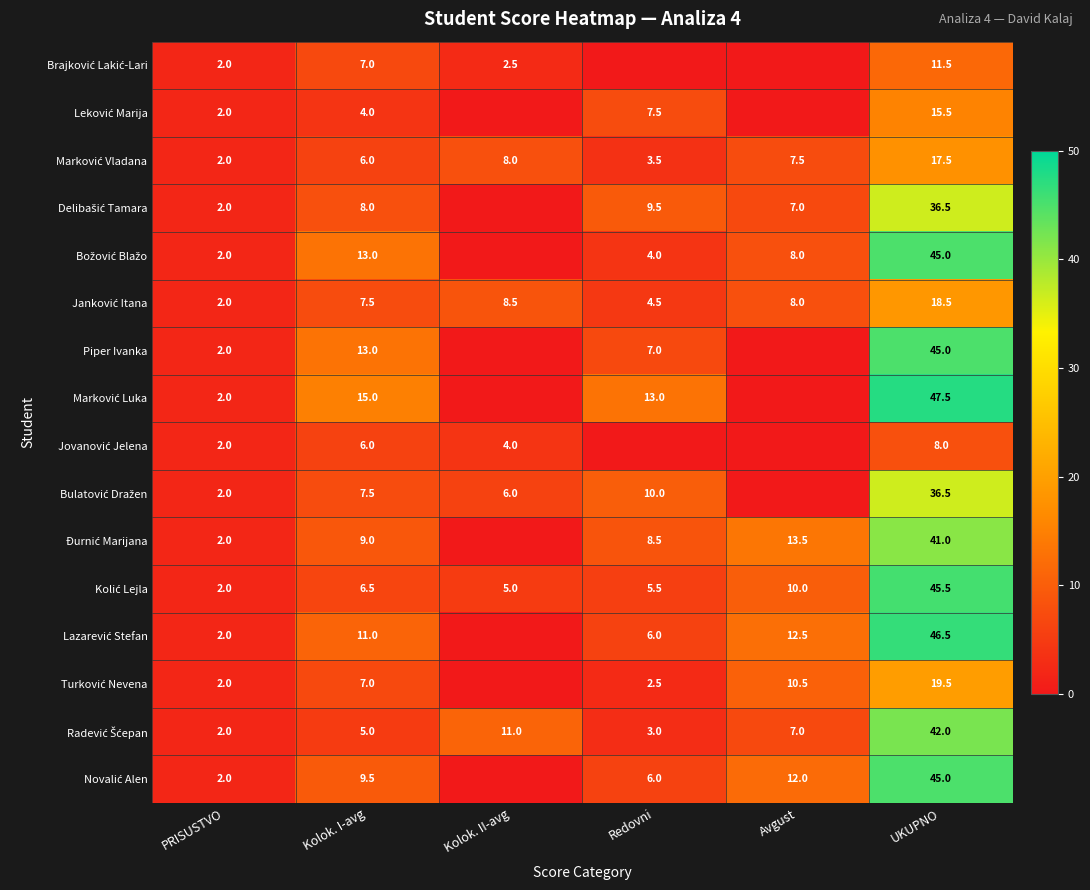

The value of Piper Ivanka at UKUPNO is 71.9. True or false?

False